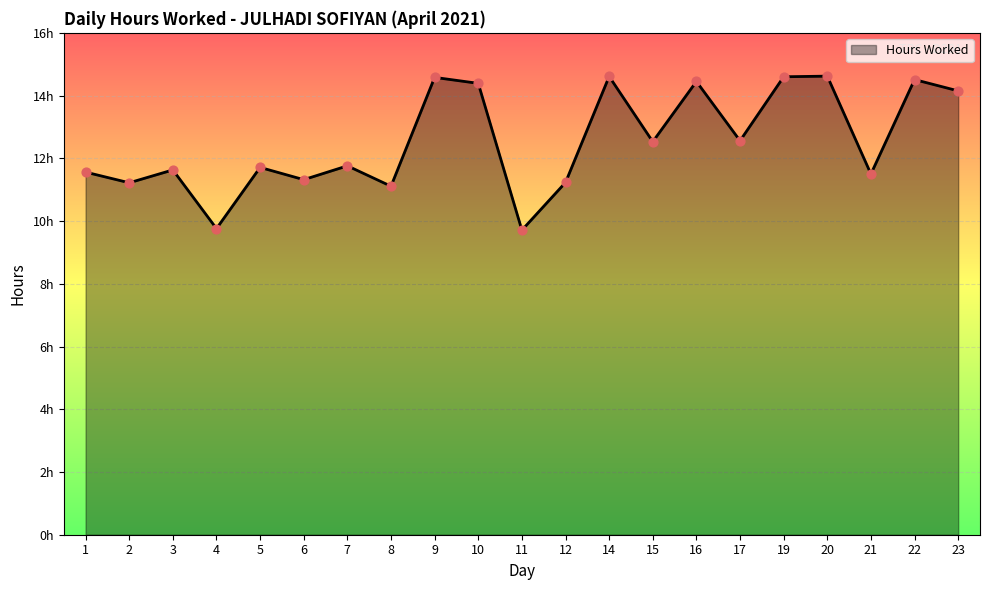

Which has a higher value, 11 or 21?

21